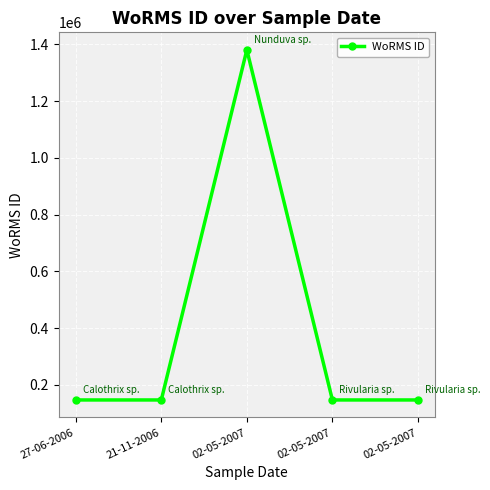

At which category does the chart reach its minimum across all series?

02-05-2007